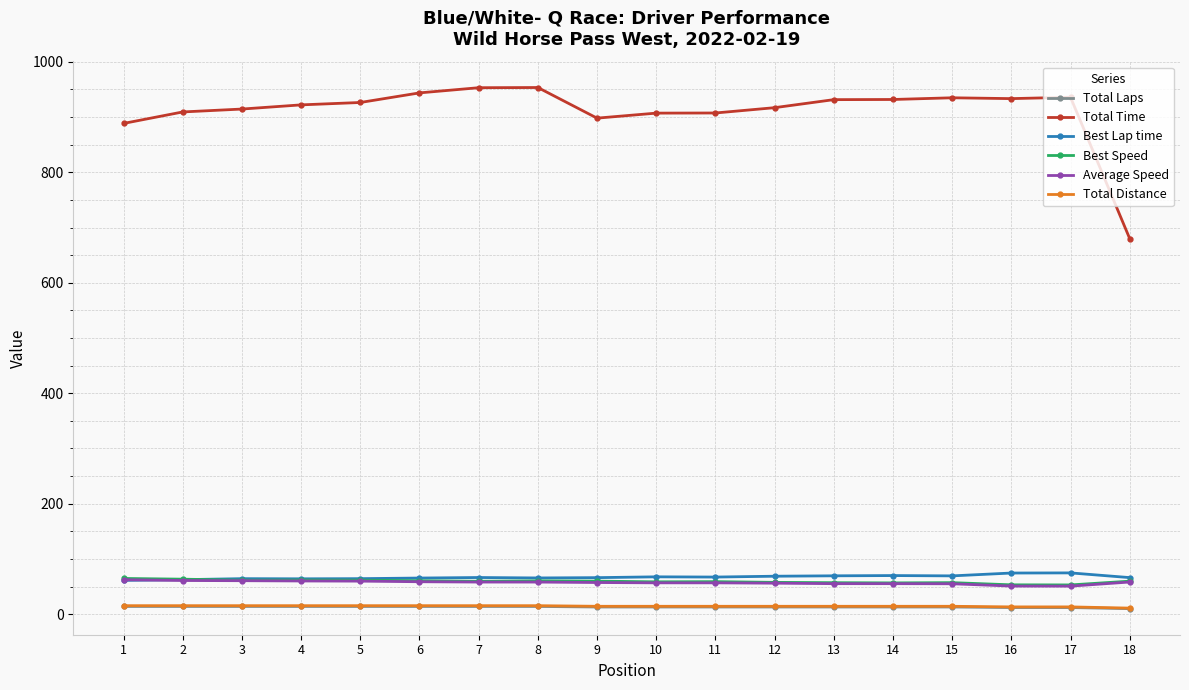

Is the value of Best Lap time at 6 greater than the value of Total Distance at 10?

Yes